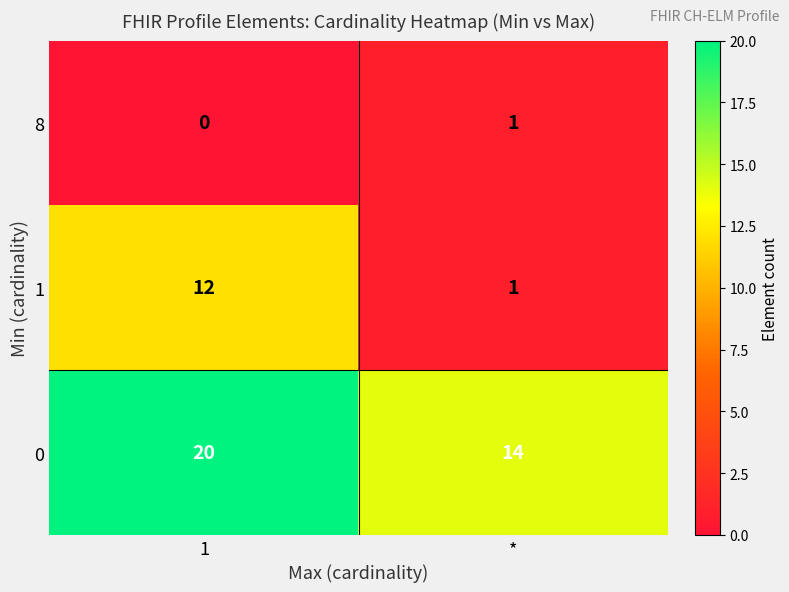

Reading right to left, extract all data points from this chart.

8: *=1	1=0
1: *=1	1=12
0: *=14	1=20